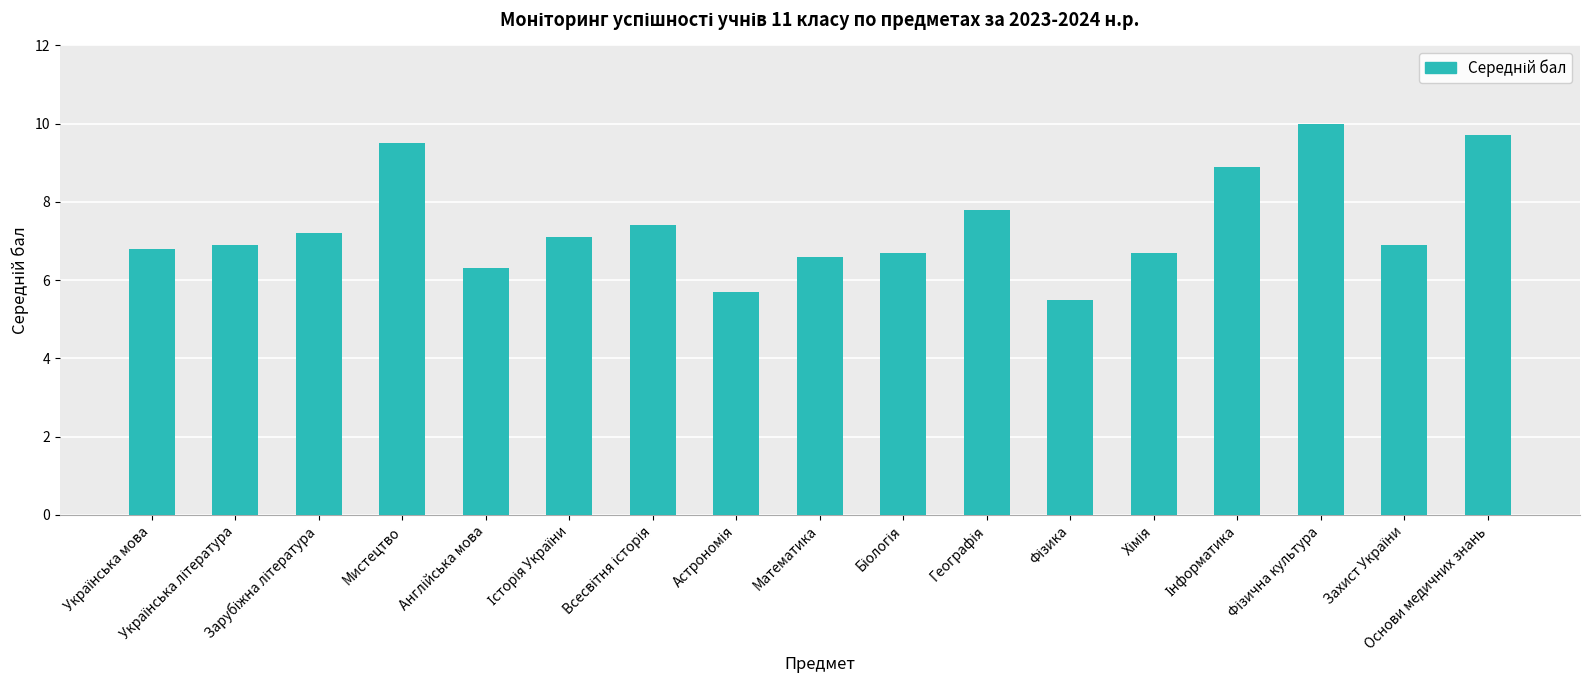

What is the difference between the second highest and minimum values?

4.2